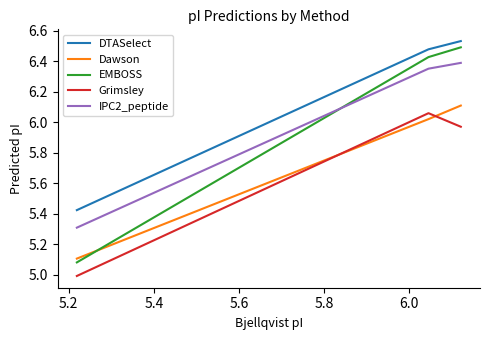

Which series has the widest spread of values?

EMBOSS